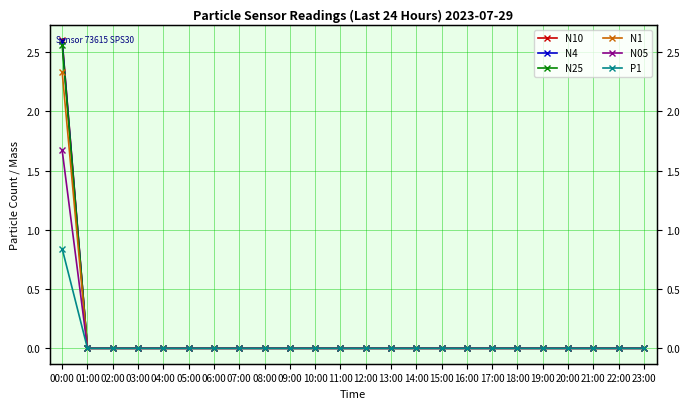

The value of N25 at 13:00 is -1.2. True or false?

False